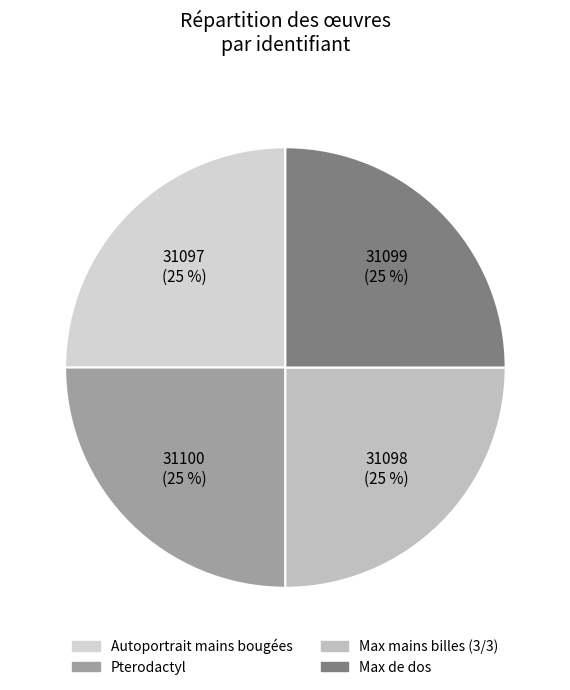

The Max mains billes (3/3) slice represents 31% of the pie. True or false?

False